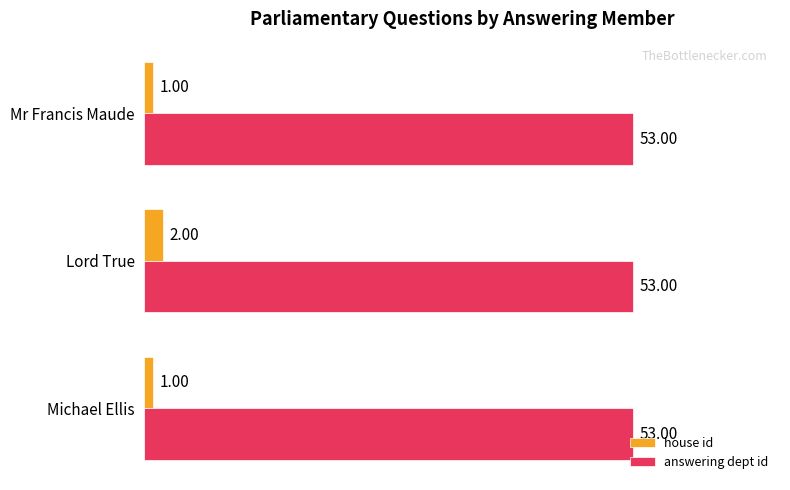

At which category is the sum across all series the highest?

Lord True